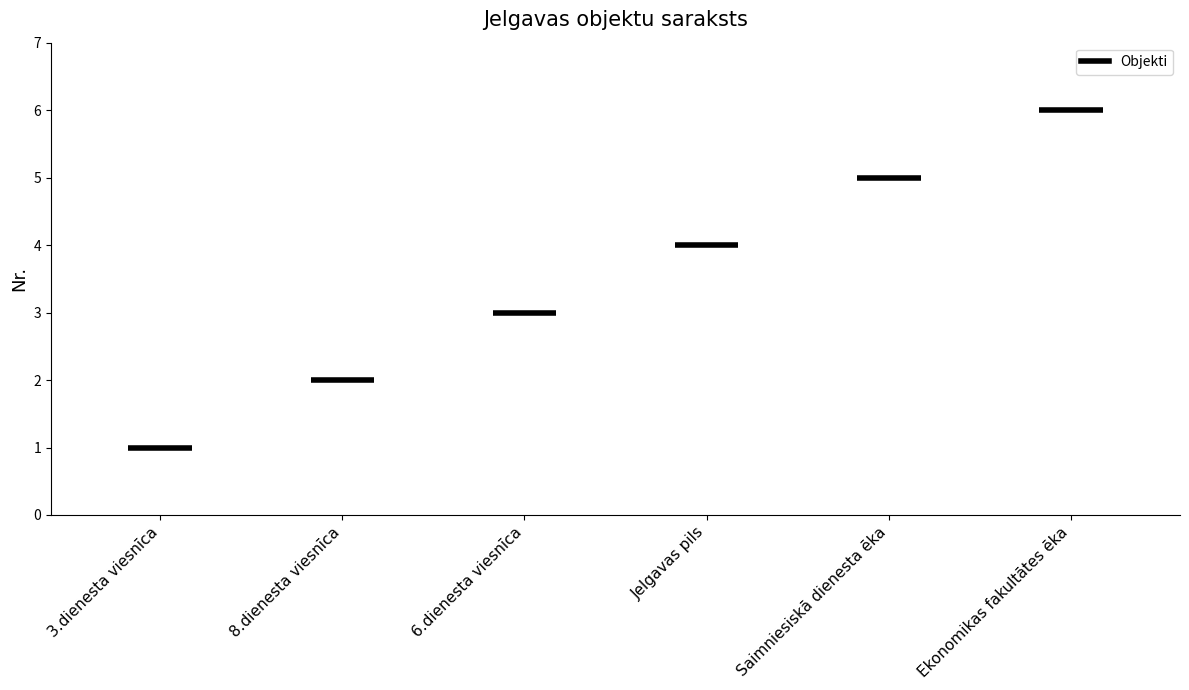

What is the label of the 2nd bar from the right?

Saimniesiskā dienesta ēka